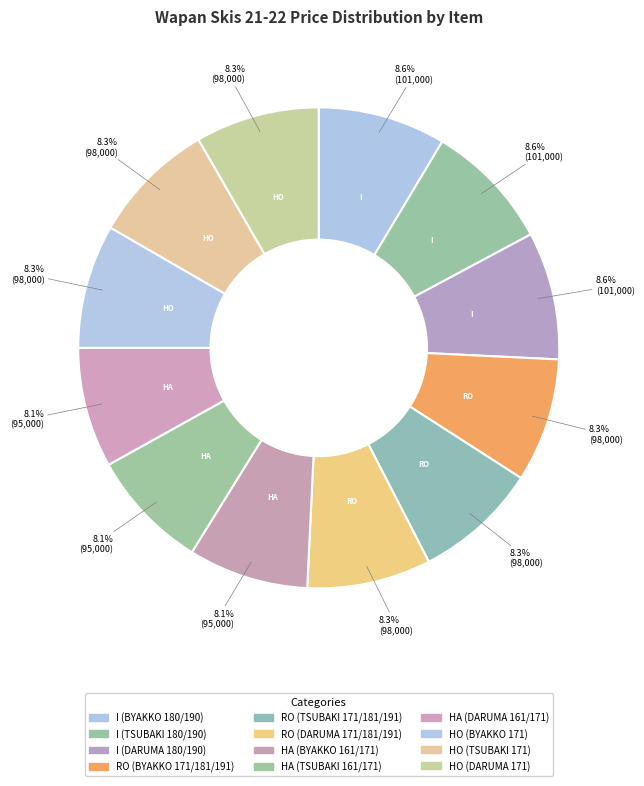

What is the smallest slice in the pie chart?

HA (BYAKKO 161/171)